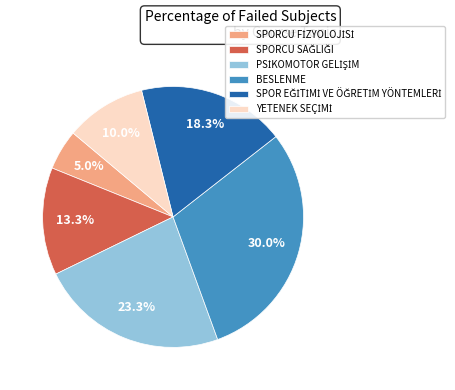

Is there a majority slice in this chart?

No